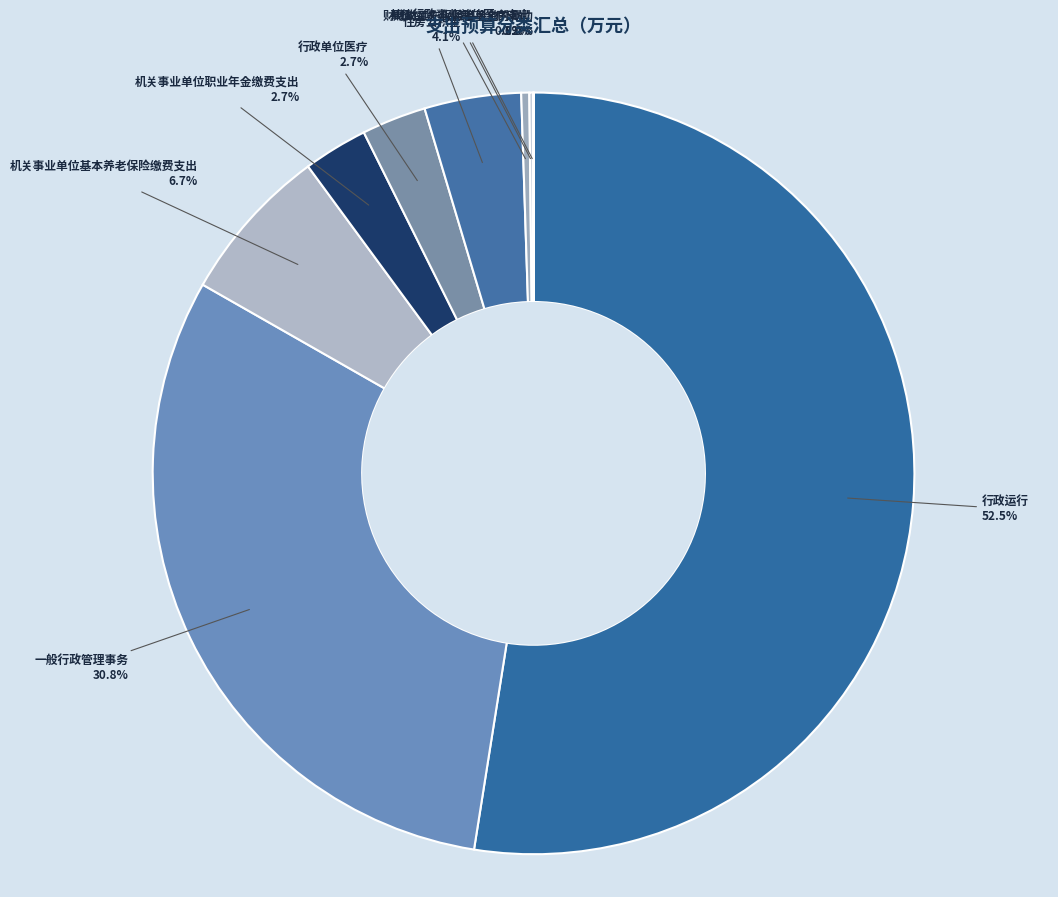

Approximately how many times larger is the value at 行政单位医疗 compared to 机关事业单位职业年金缴费支出?

1.0